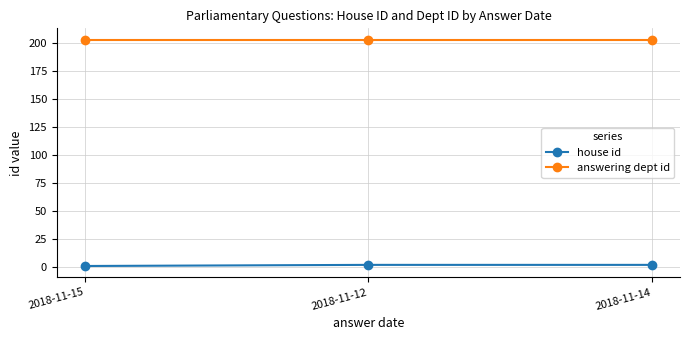

The answering dept id series shows 203 at 2018-11-12. True or false?

True